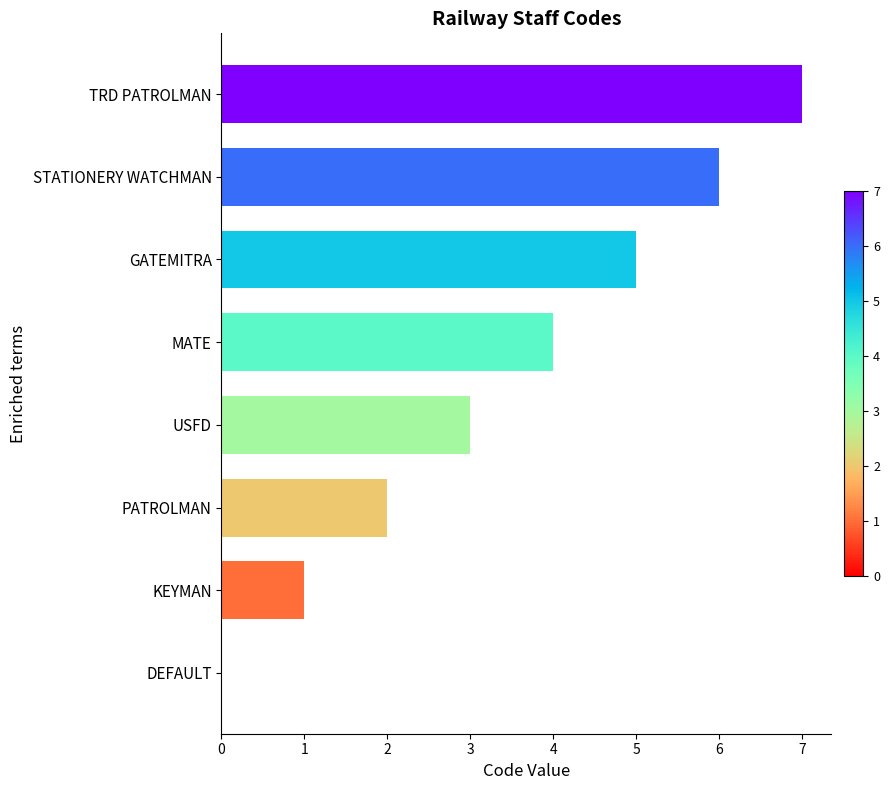

What value does the data have at GATEMITRA?

5